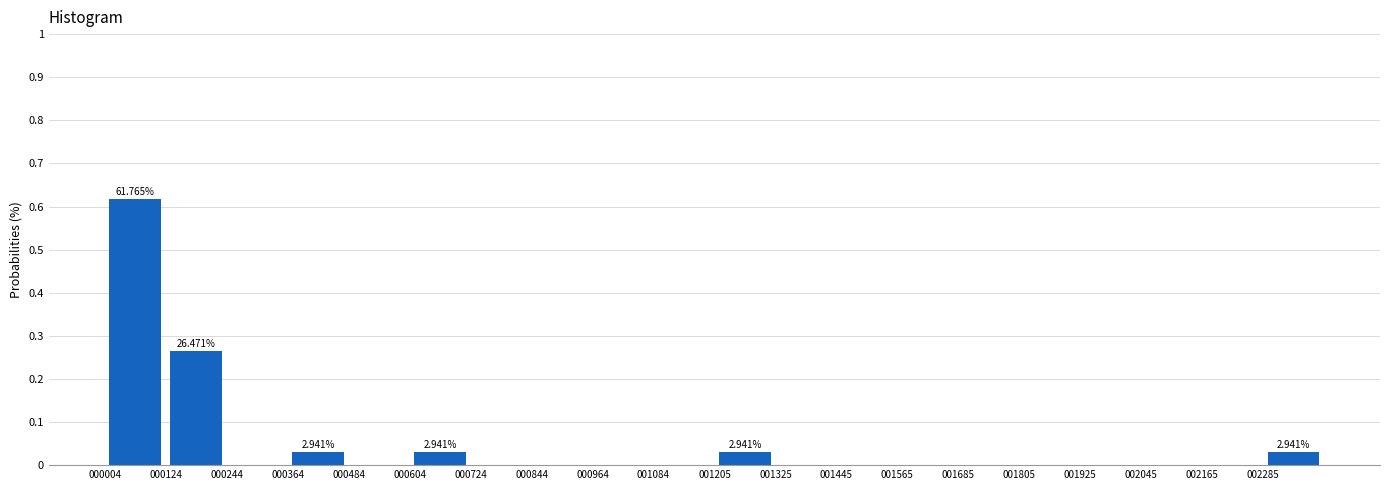

Which range on the x-axis has the tallest bar?

0 to 120